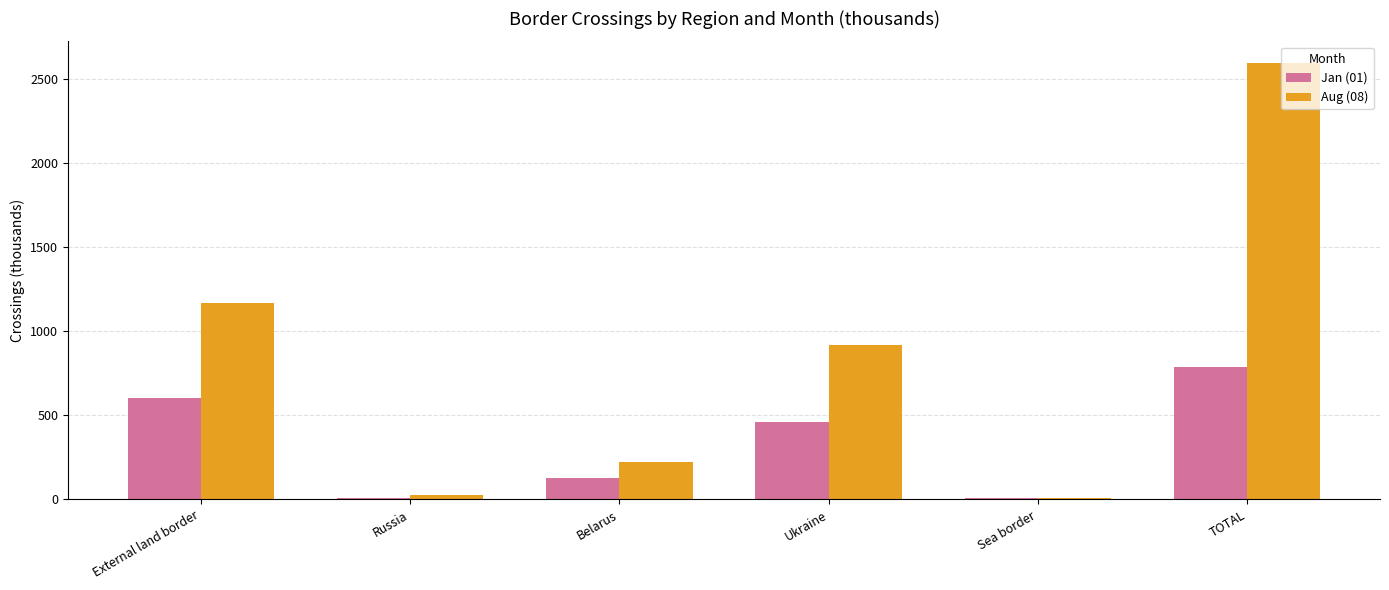

Which series has the largest total across all categories?

Aug (08)